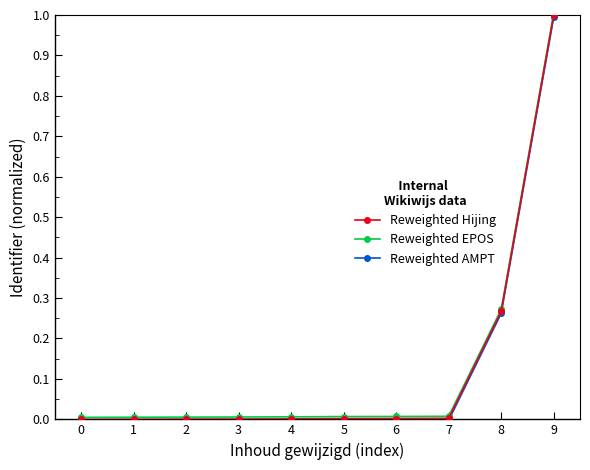

How many data points does each series have?

10